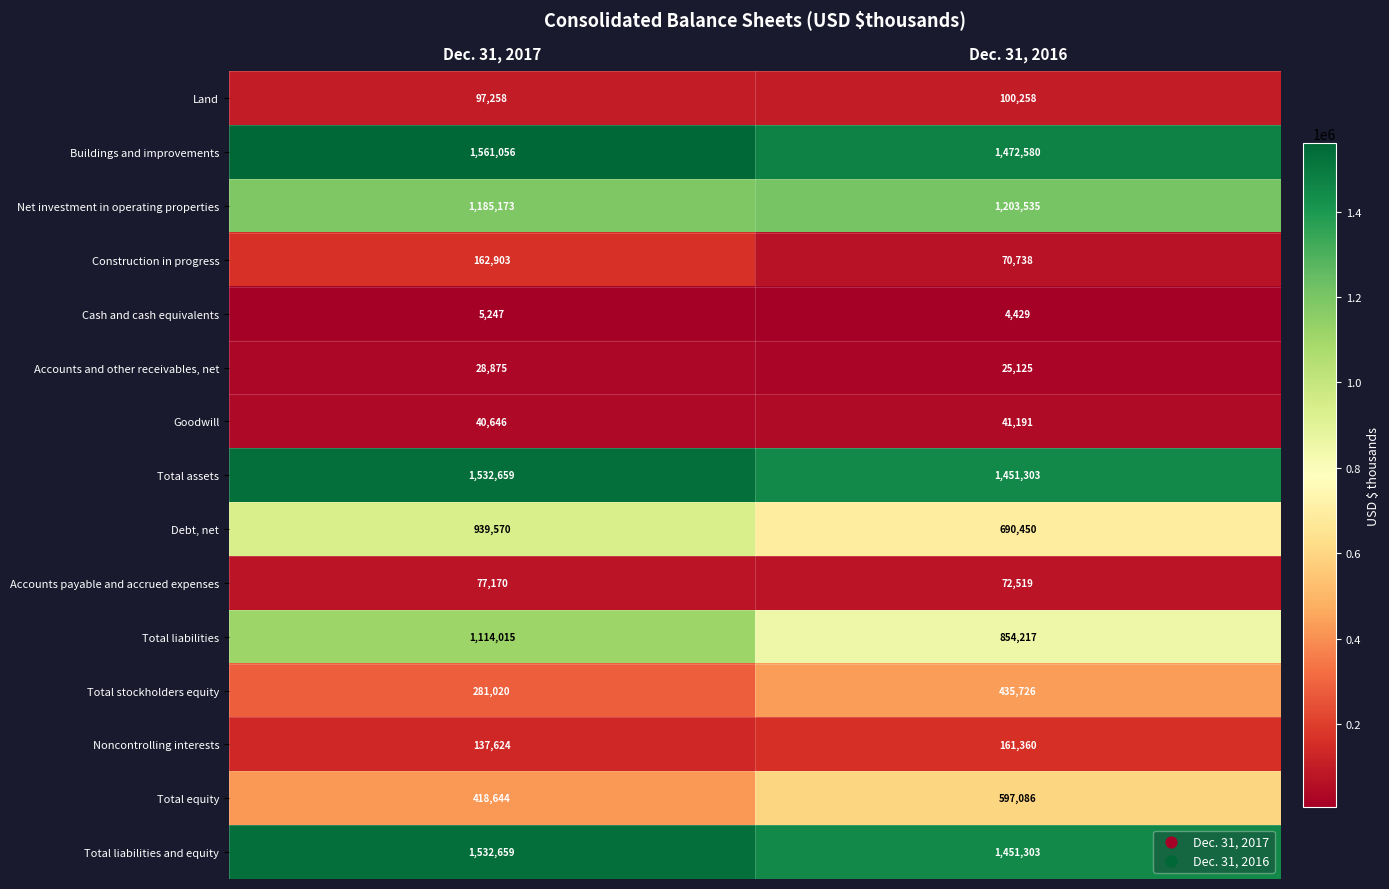

Reading left to right, list all the values displayed in this chart.

Land: Dec. 31, 2017=97258	Dec. 31, 2016=100258
Buildings and improvements: Dec. 31, 2017=1561056	Dec. 31, 2016=1472580
Net investment in operating properties: Dec. 31, 2017=1185173	Dec. 31, 2016=1203535
Construction in progress: Dec. 31, 2017=162903	Dec. 31, 2016=70738
Cash and cash equivalents: Dec. 31, 2017=5247	Dec. 31, 2016=4429
Accounts and other receivables, net: Dec. 31, 2017=28875	Dec. 31, 2016=25125
Goodwill: Dec. 31, 2017=40646	Dec. 31, 2016=41191
Total assets: Dec. 31, 2017=1532659	Dec. 31, 2016=1451303
Debt, net: Dec. 31, 2017=939570	Dec. 31, 2016=690450
Accounts payable and accrued expenses: Dec. 31, 2017=77170	Dec. 31, 2016=72519
Total liabilities: Dec. 31, 2017=1114015	Dec. 31, 2016=854217
Total stockholders equity: Dec. 31, 2017=281020	Dec. 31, 2016=435726
Noncontrolling interests: Dec. 31, 2017=137624	Dec. 31, 2016=161360
Total equity: Dec. 31, 2017=418644	Dec. 31, 2016=597086
Total liabilities and equity: Dec. 31, 2017=1532659	Dec. 31, 2016=1451303